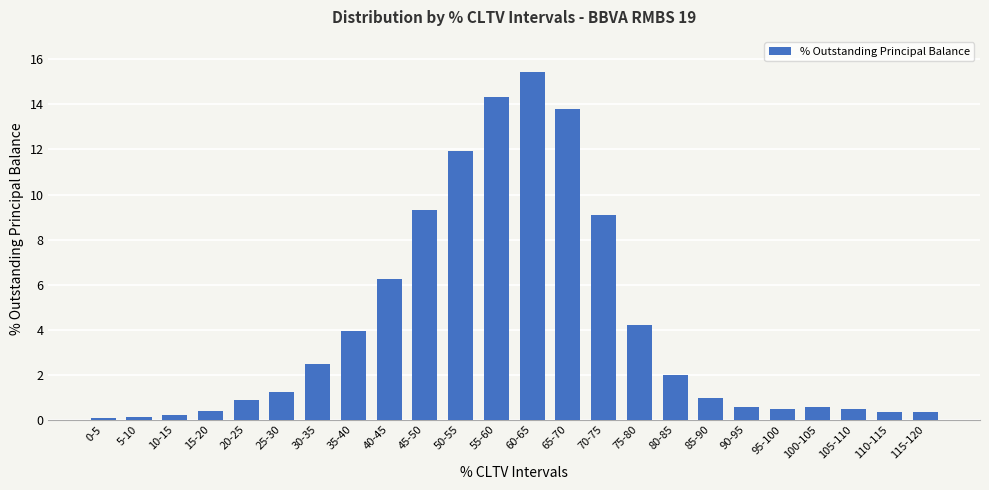

What is the change in value from 35-40 to 65-70?

+9.8